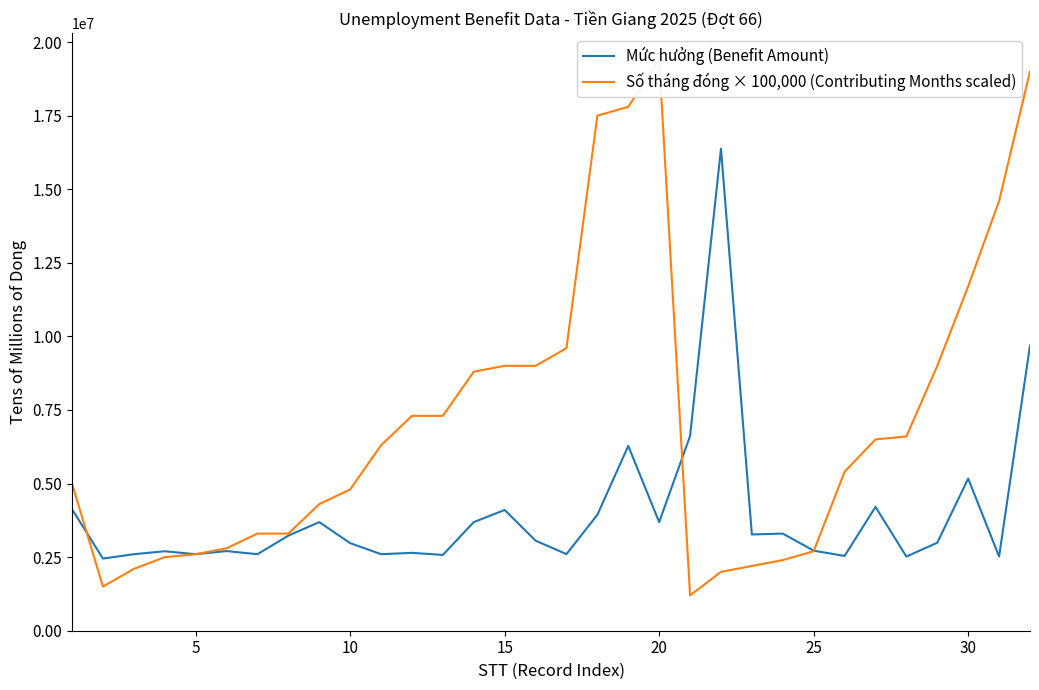

Which series has the largest total across all categories?

Số tháng đóng × 100,000 (Contributing Months scaled)